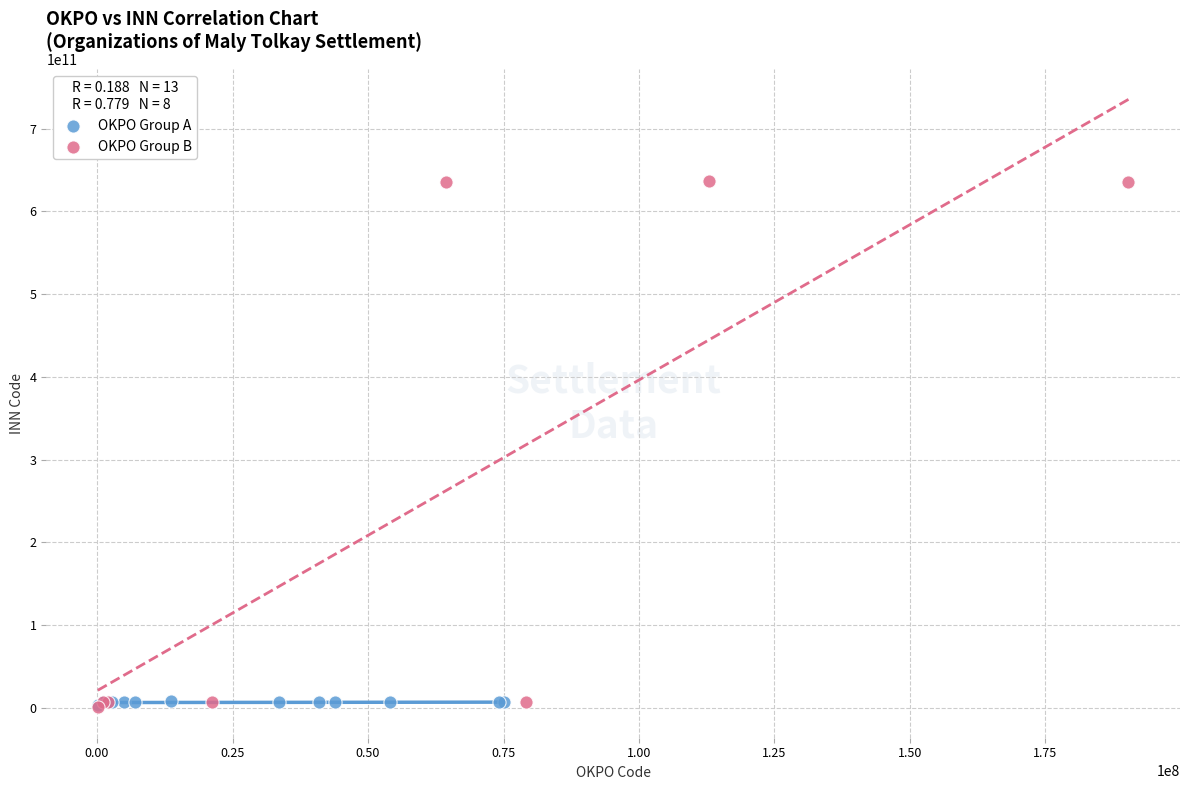

What are all the series names shown in the legend?

OKPO Group A, OKPO Group B